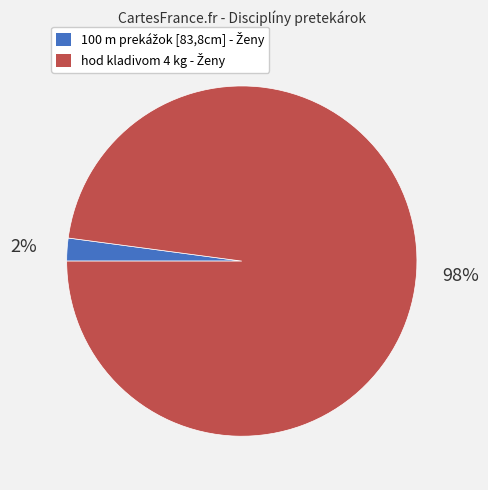

Is there a majority slice in this chart?

Yes